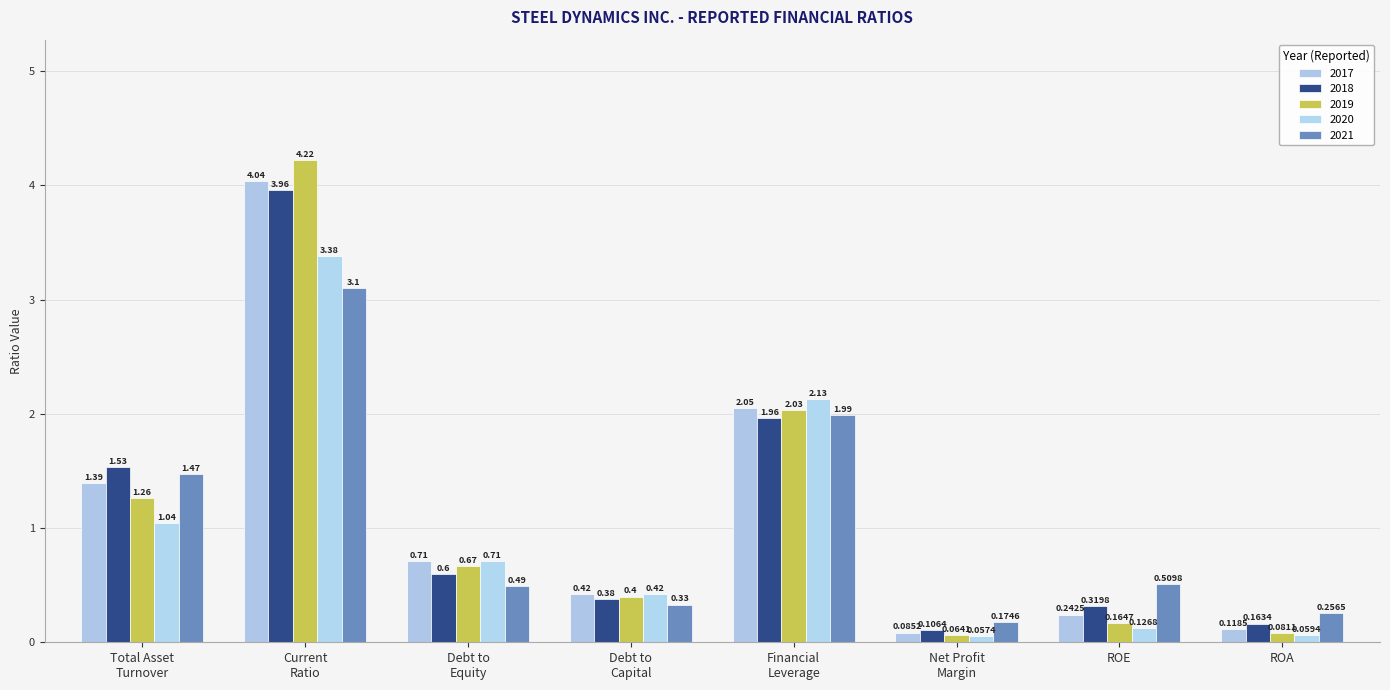

What position from the left is Financial
Leverage?

5